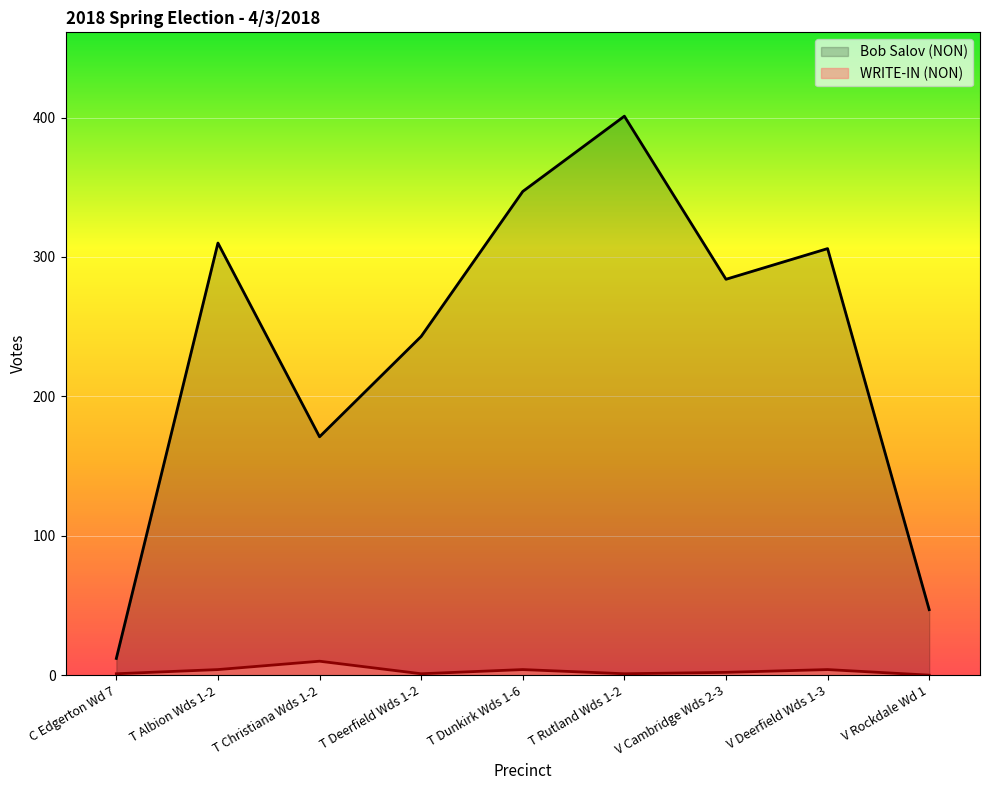

What is the total value across all series at V Rockdale Wd 1?

47